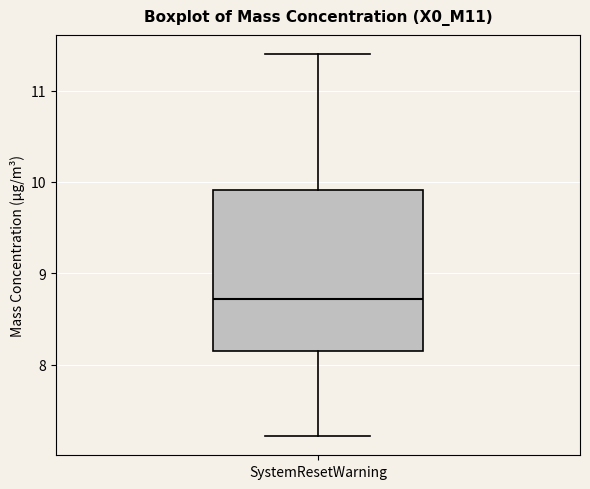

Where is the lower edge of the box for SystemResetWarning on the y-axis? The values are not printed on the chart, so give them approximately, as read against the axis.

8.2